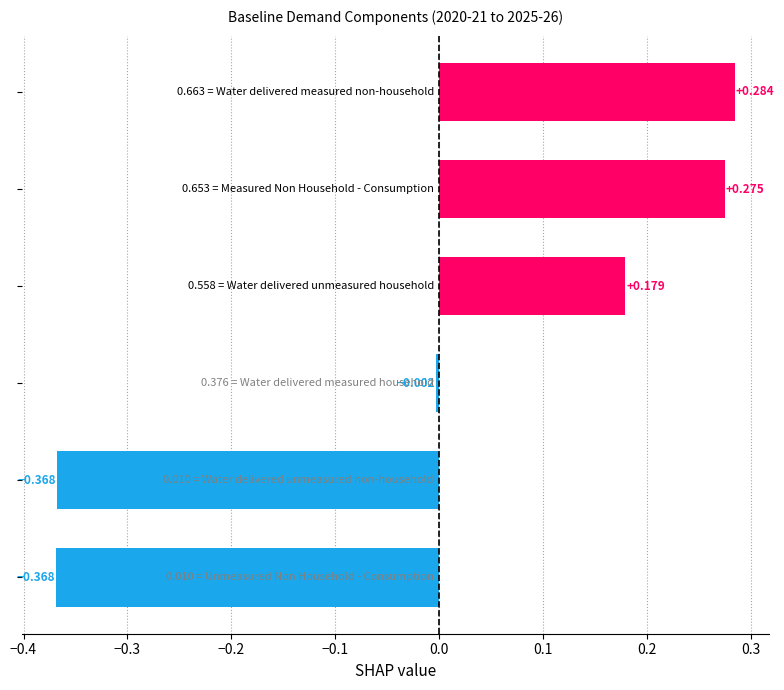

What is the minimum value shown in the chart?

-0.4